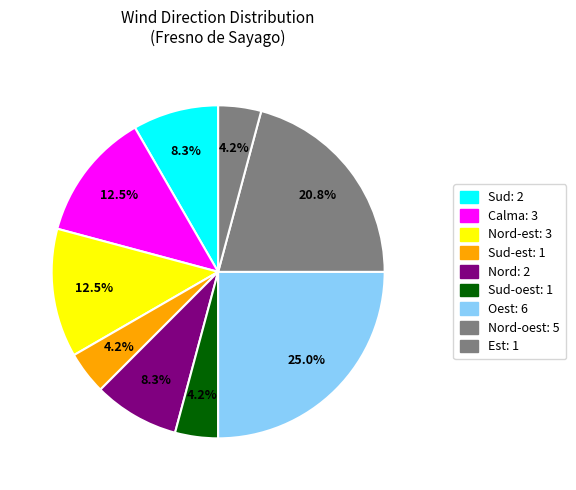

How many slices are in this pie chart?

9